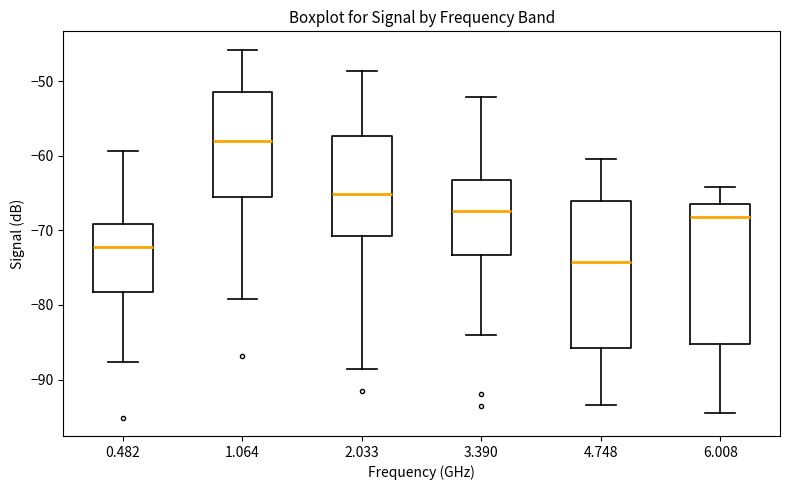

Reading left to right, transcribe this box plot: for each box, give where its median line is, the range the box spans, and where its two whiskers end, as read against the y-axis. The values are not printed on the chart, so give them approximately, as read against the axis.

0.482: median -72, box -78 to -69, whiskers -88 to -59
1.064: median -58, box -66 to -52, whiskers -79 to -46
2.033: median -65, box -71 to -57, whiskers -89 to -49
3.390: median -67, box -73 to -63, whiskers -84 to -52
4.748: median -74, box -86 to -66, whiskers -93 to -60
6.008: median -68, box -85 to -66, whiskers -94 to -64